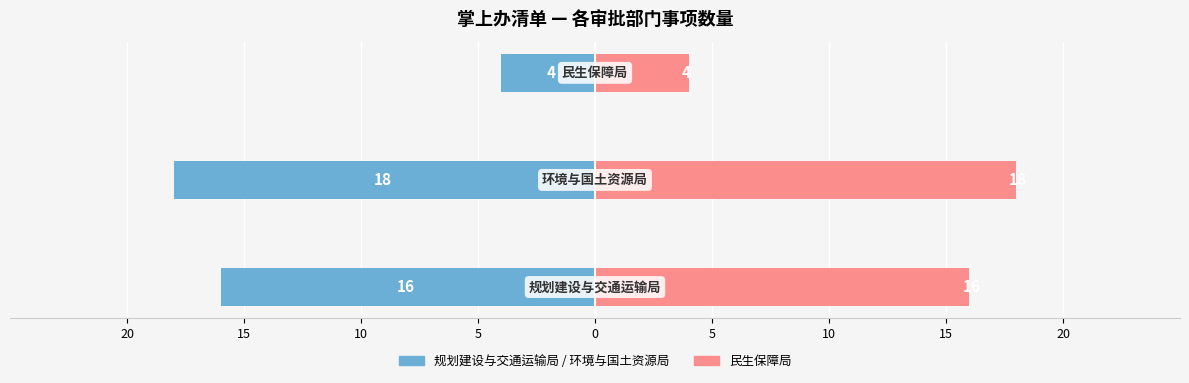

How many data points in 申请材料数（左） are less than -16?

1